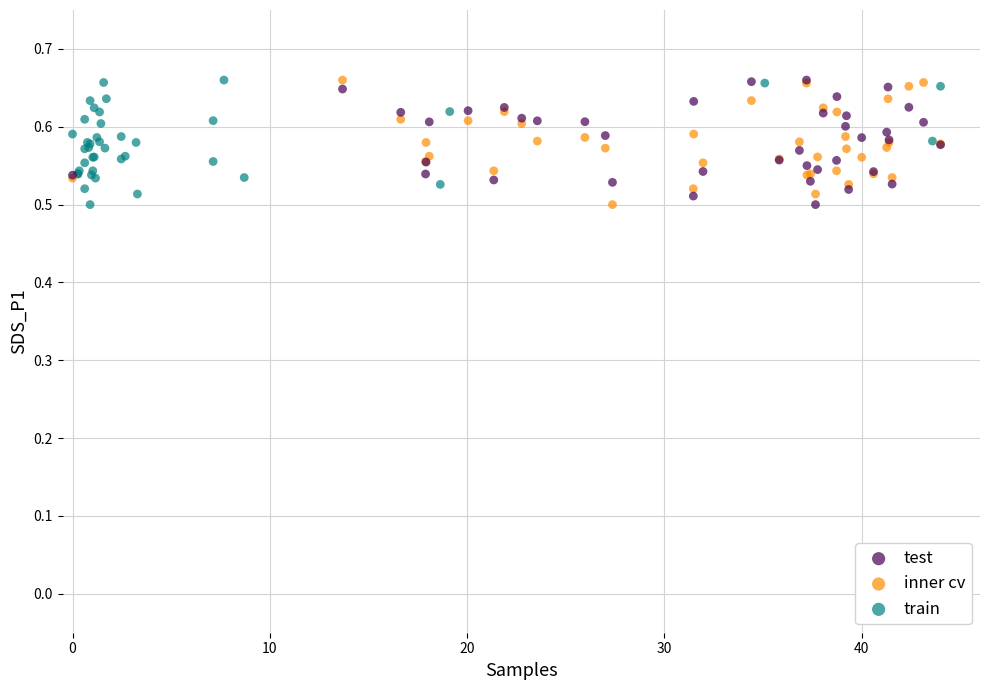

What are all the series names shown in the legend?

test, inner cv, train